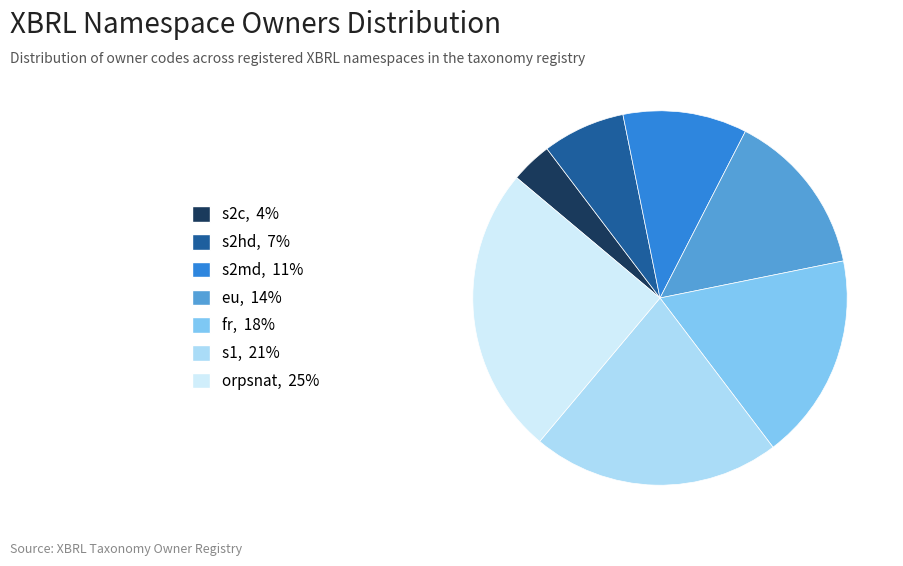

How many segments does this pie chart have?

7